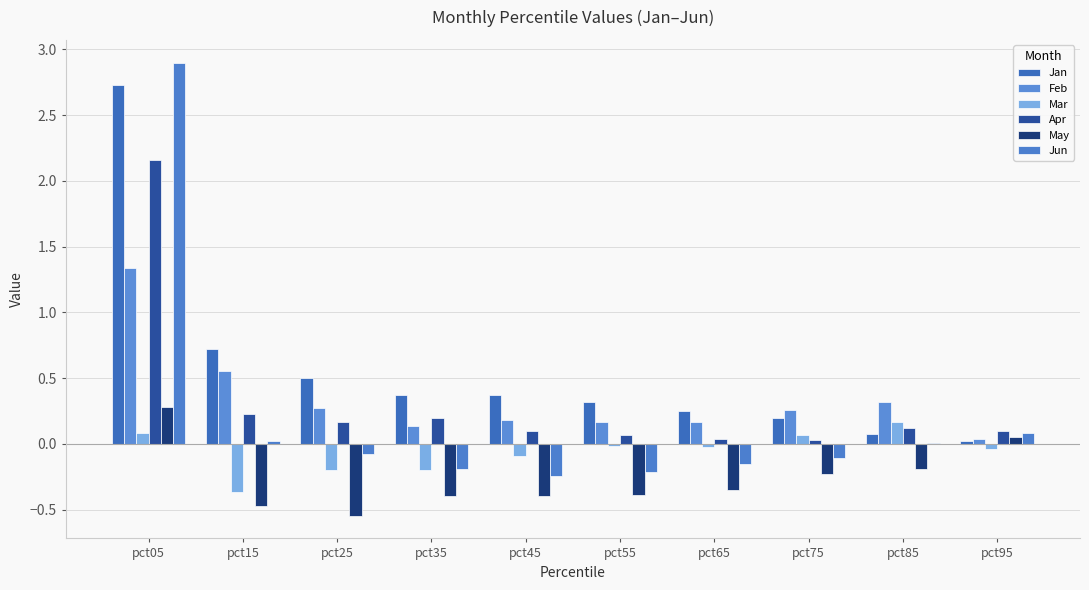

What is the average value of the May series?

-0.3